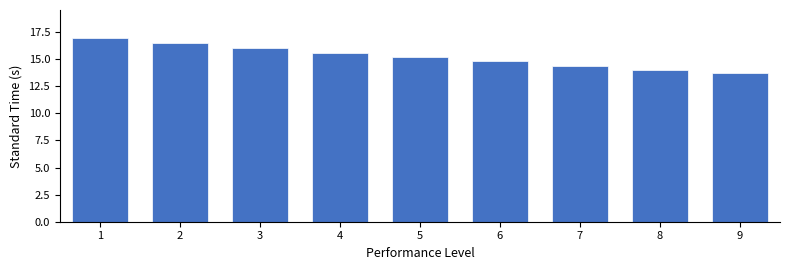

Reading left to right, transcribe all the data shown in this chart.

17.0	16.5	16.0	15.6	15.2	14.8	14.4	14.0	13.7